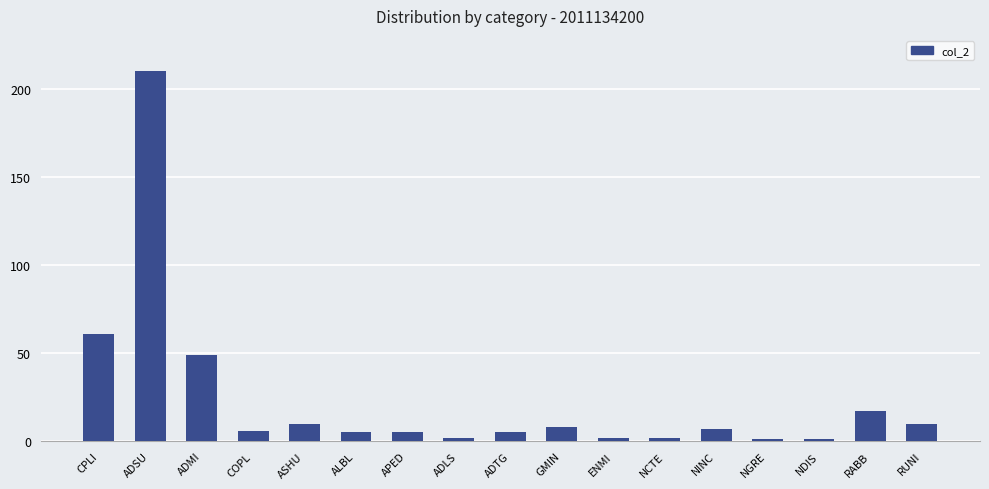

How many distinct data groups are displayed?

1